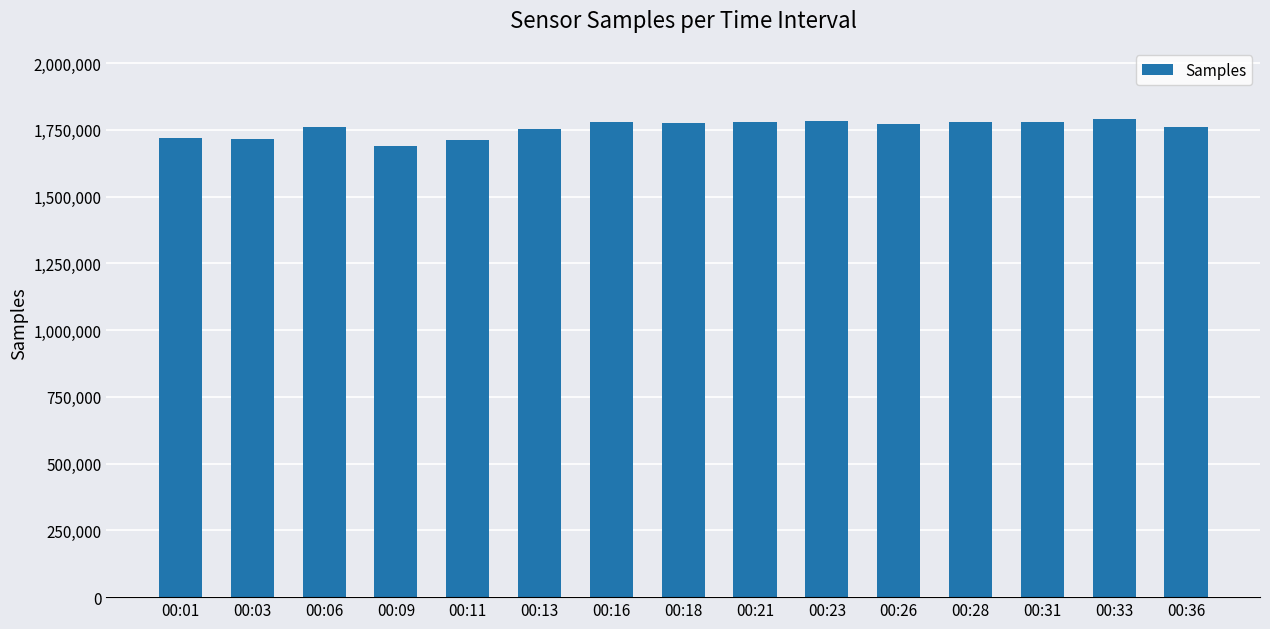

What is the greatest value displayed?

1789074